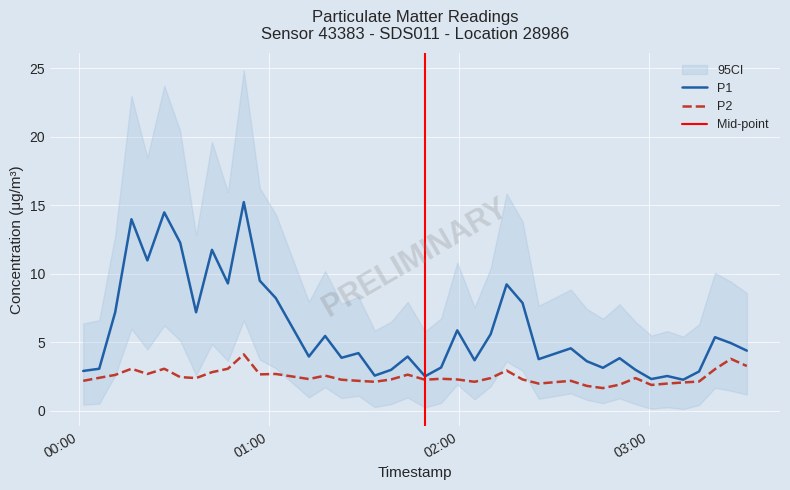

What is the difference between the P2 values at 2022-10-16T00:31:58 and 2022-10-16T00:06:23?

0.1